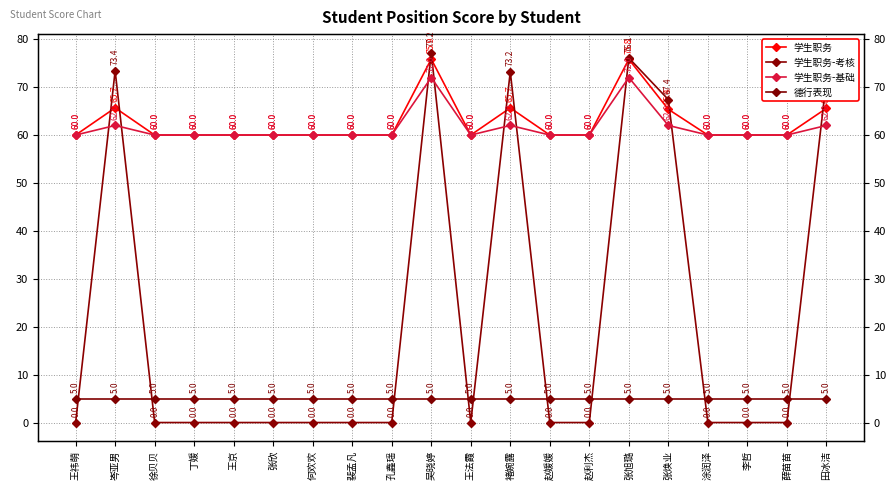

At which category does 学生职务-基础 reach its first local peak?

岑亚男